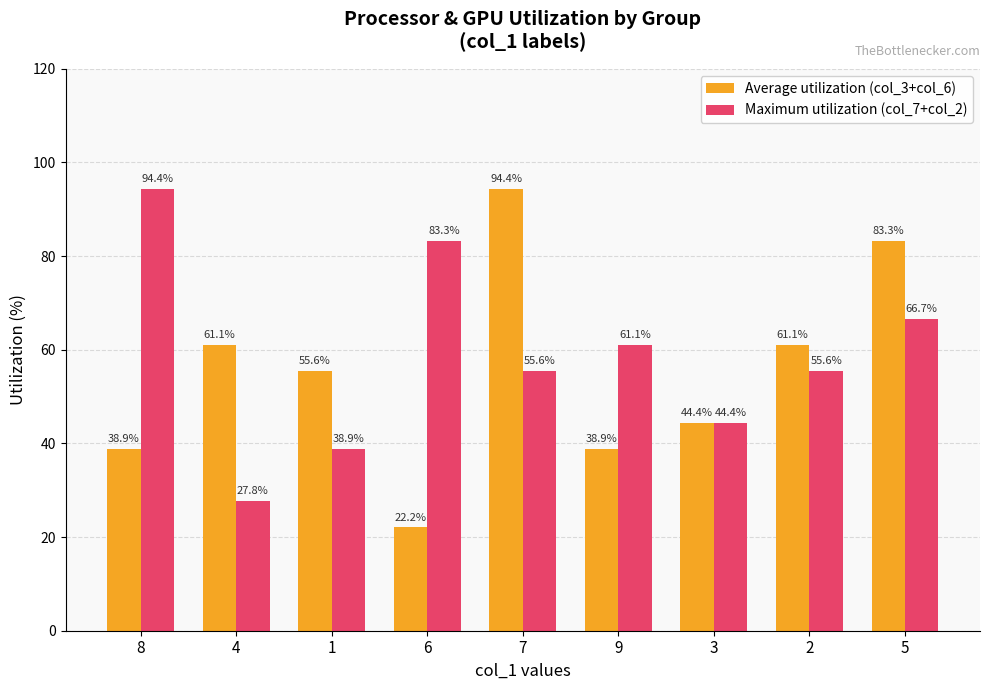

What is the minimum value shown in the chart?

22.2